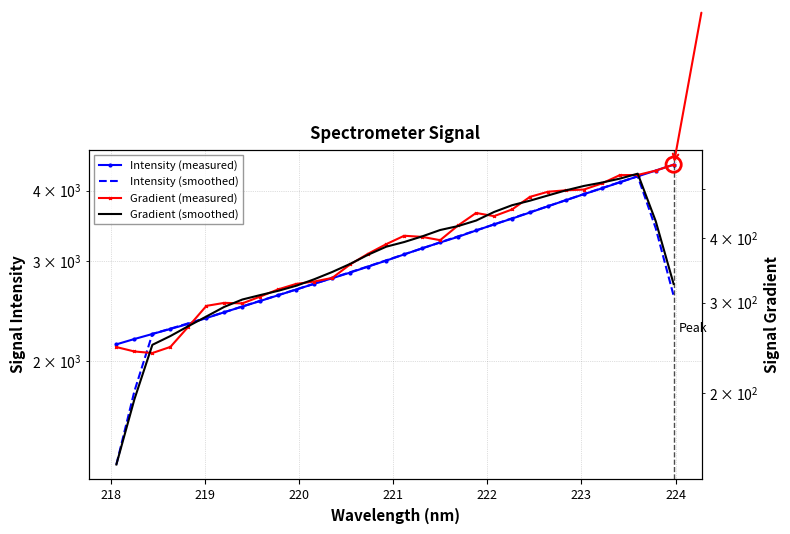

Which series reaches the minimum Y coordinate?

Gradient (smoothed)